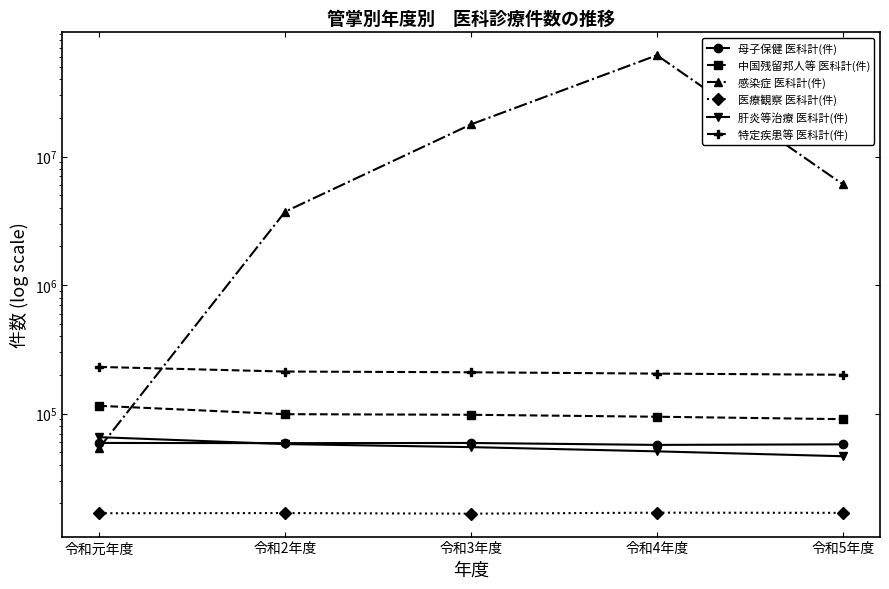

How many lines are shown in the chart?

6